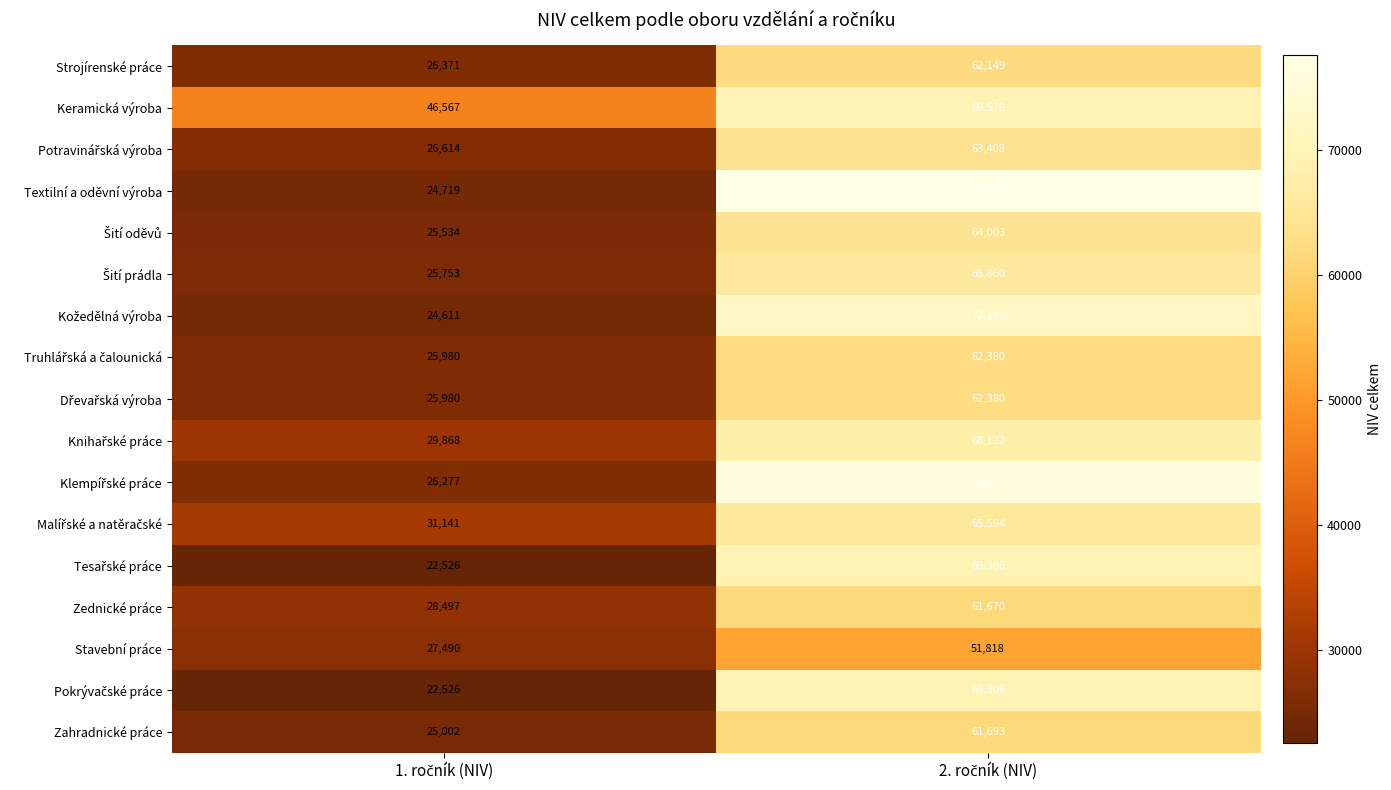

What is the lowest value of the Keramická výroba series?

46567